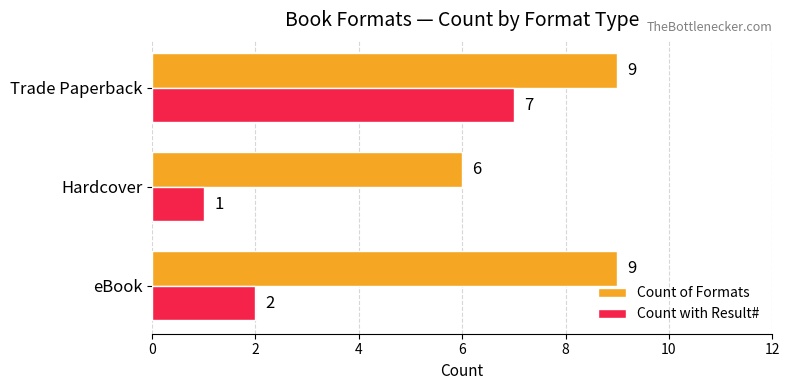

How many data points in Count with Result# are less than 2?

1